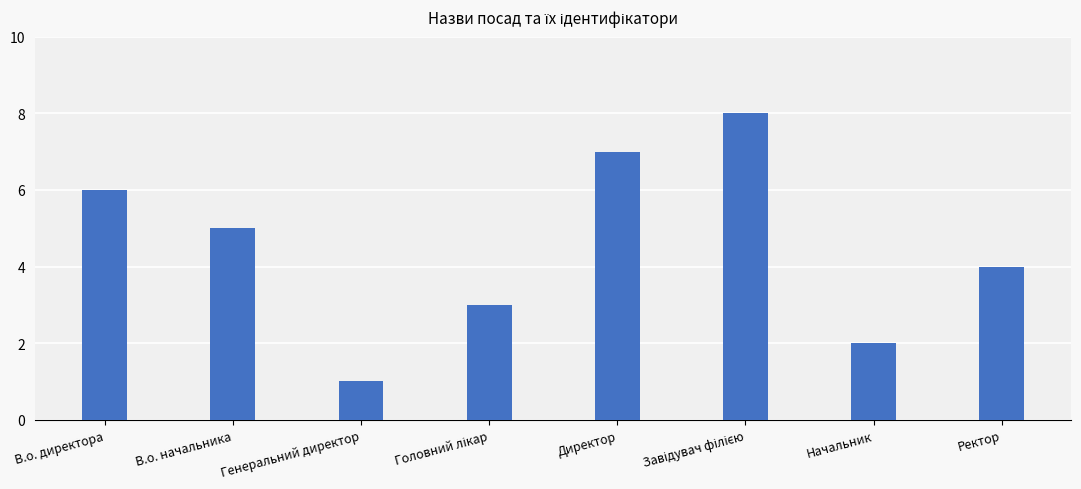

Reading right to left, what are all the values shown in this chart?

4	2	8	7	3	1	5	6